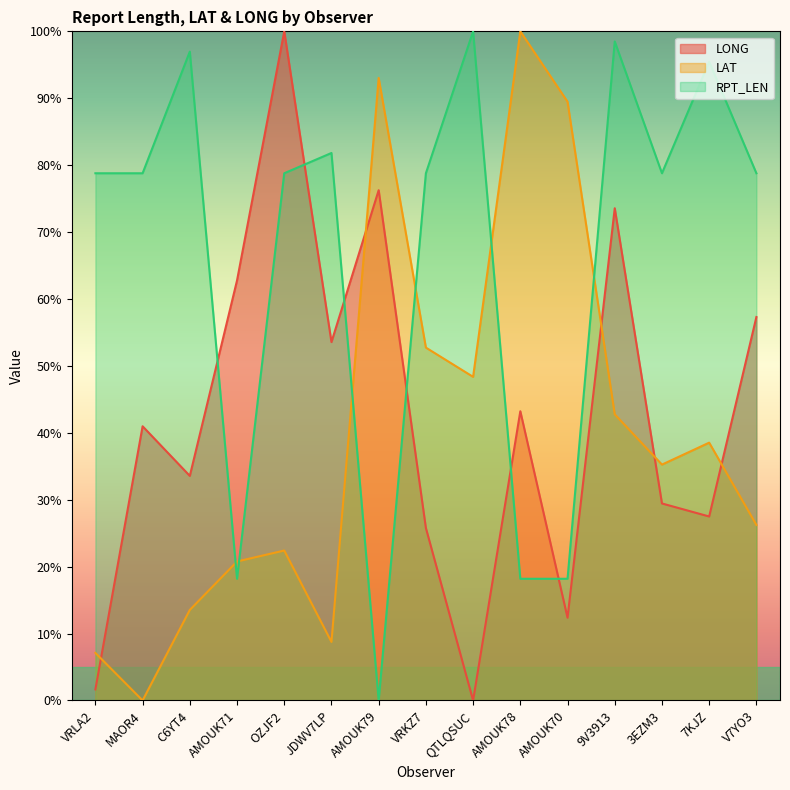

Reading left to right, list all the values displayed in this chart.

LONG: 1.6	41.0	33.6	62.8	100.0	53.6	76.3	25.8	0.0	43.2	12.4	73.6	29.4	27.5	57.3
LAT: 7.1	0.0	13.5	20.8	22.4	8.7	93.0	52.7	48.4	100.0	89.5	42.8	35.2	38.5	26.2
RPT_LEN: 78.8	78.8	97.0	18.2	78.8	81.8	0.0	78.8	100.0	18.2	18.2	98.5	78.8	95.5	78.8